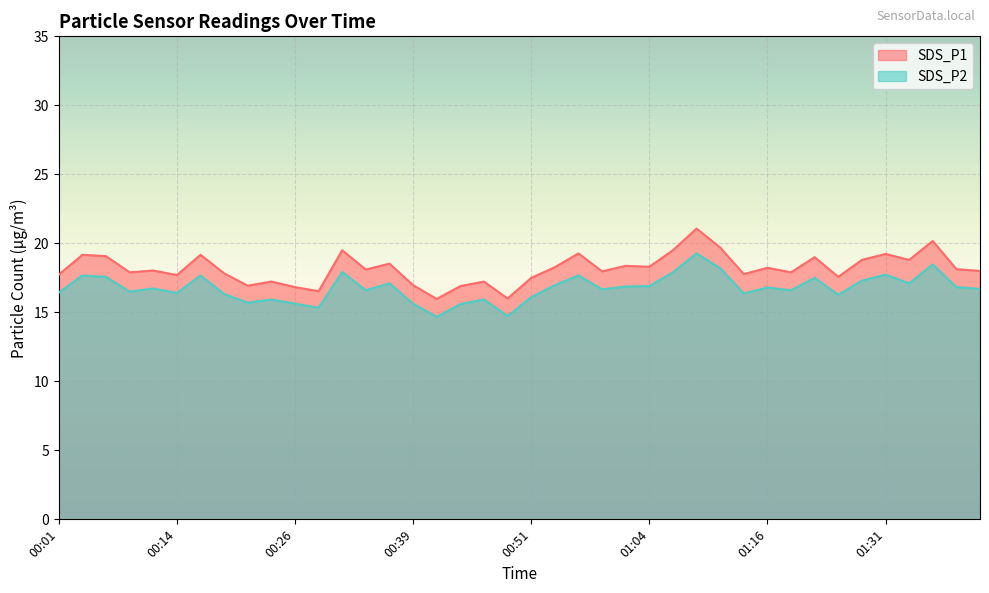

True or false: SDS_P1 and SDS_P2 cross at least once.

False